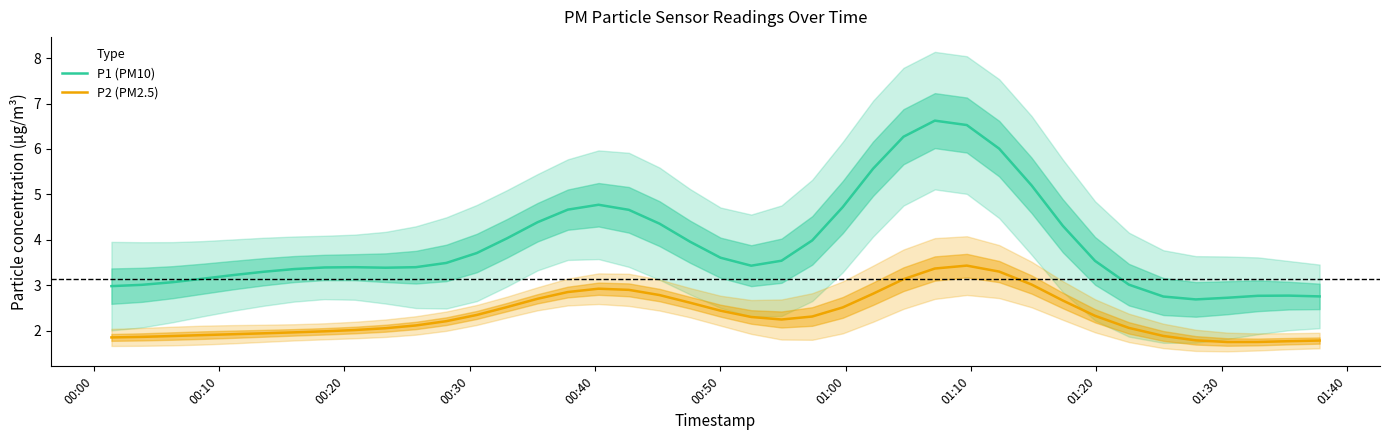

What is the highest value of the P1 (PM10) series?

6.6